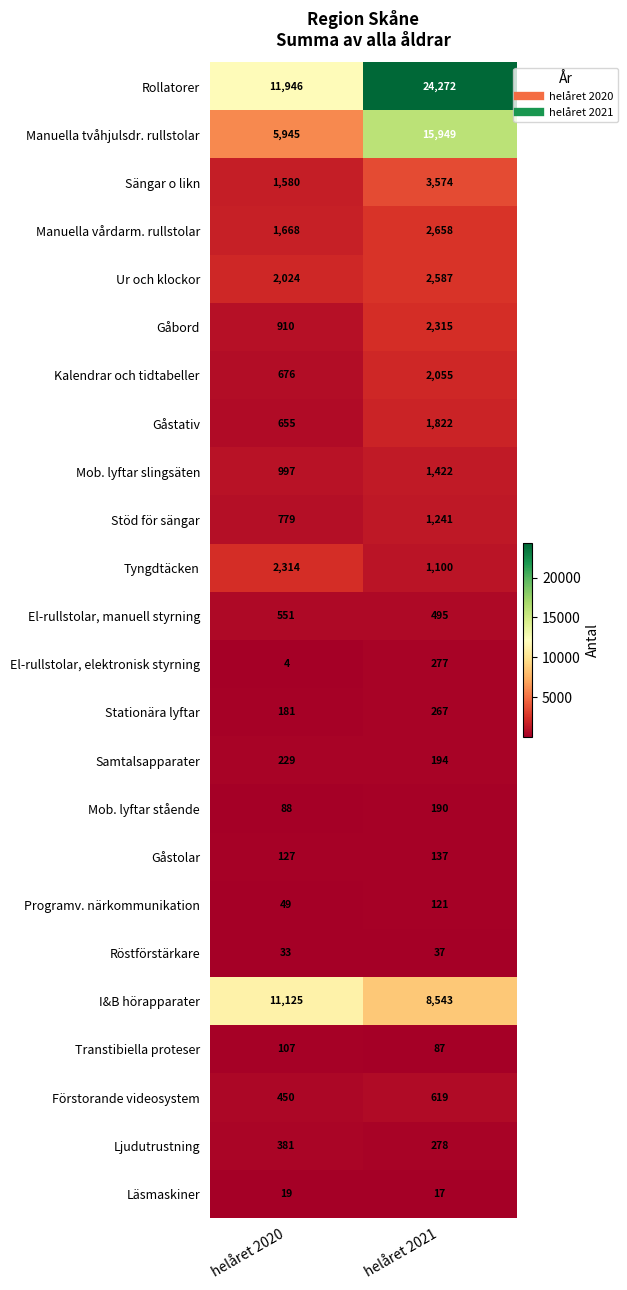

At how many categories does at least one series exceed 6121?

2